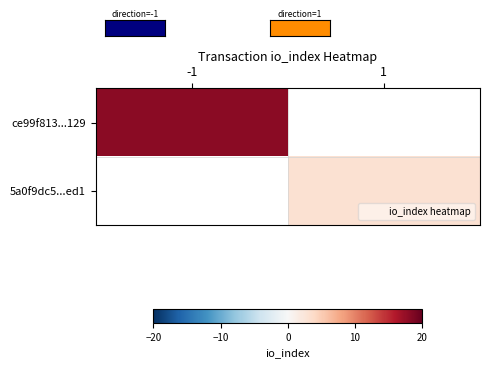

What is the minimum value shown in the chart?

3.0